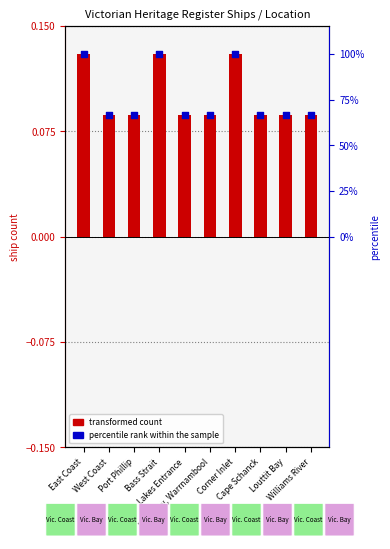

At which category is the sum across all series the highest?

East Coast